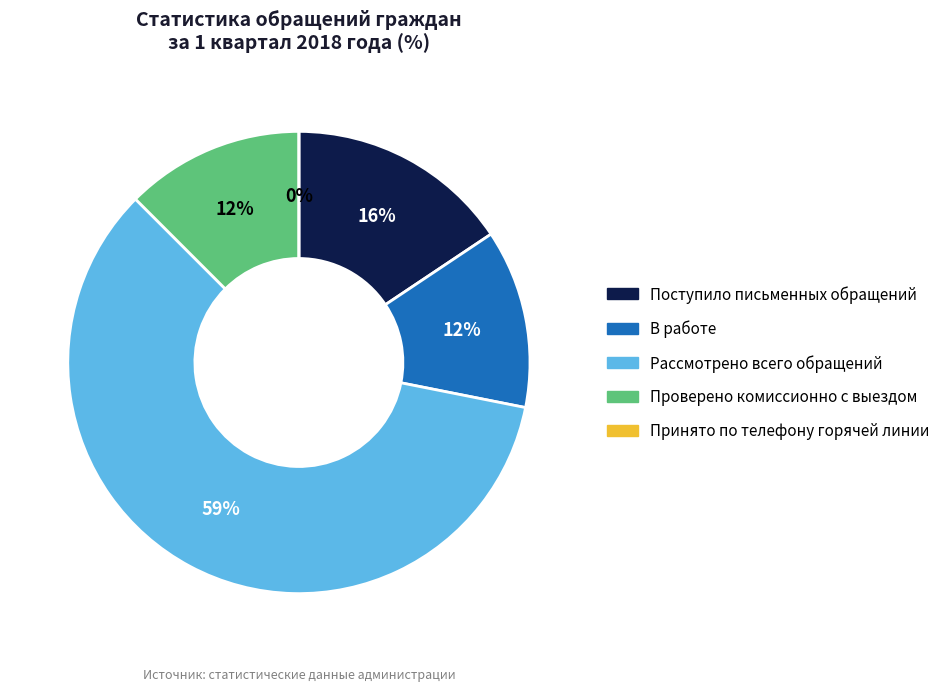

How many slices are in this pie chart?

5